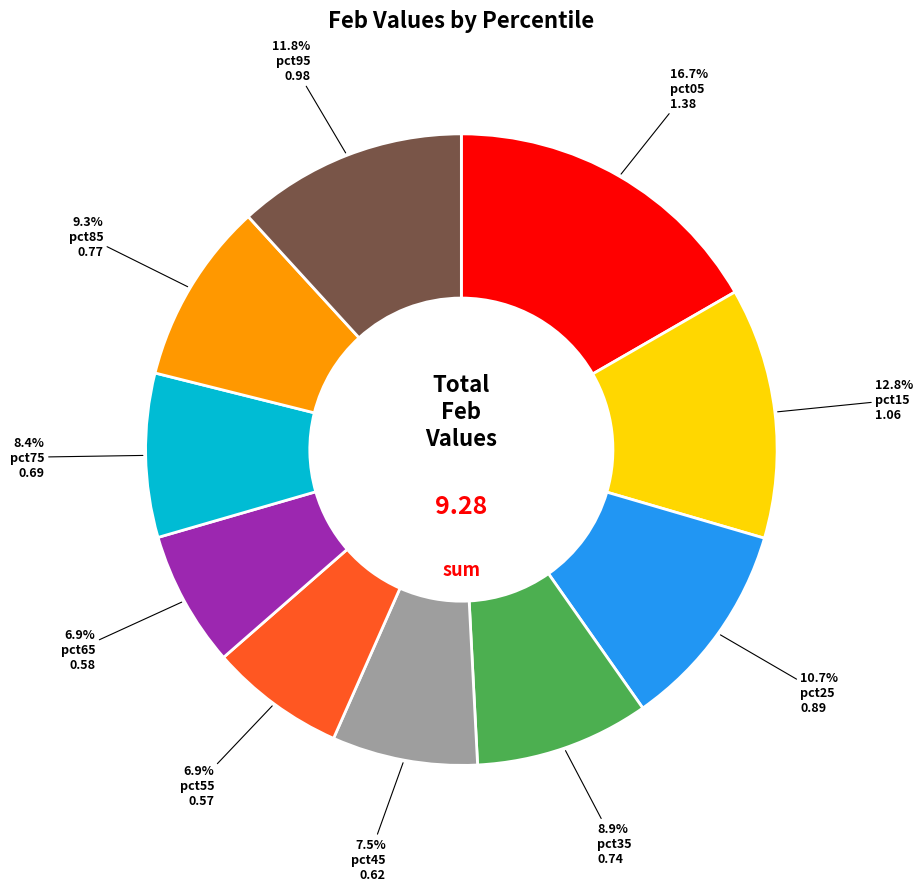

Is there any slice that represents more than half of the pie?

No